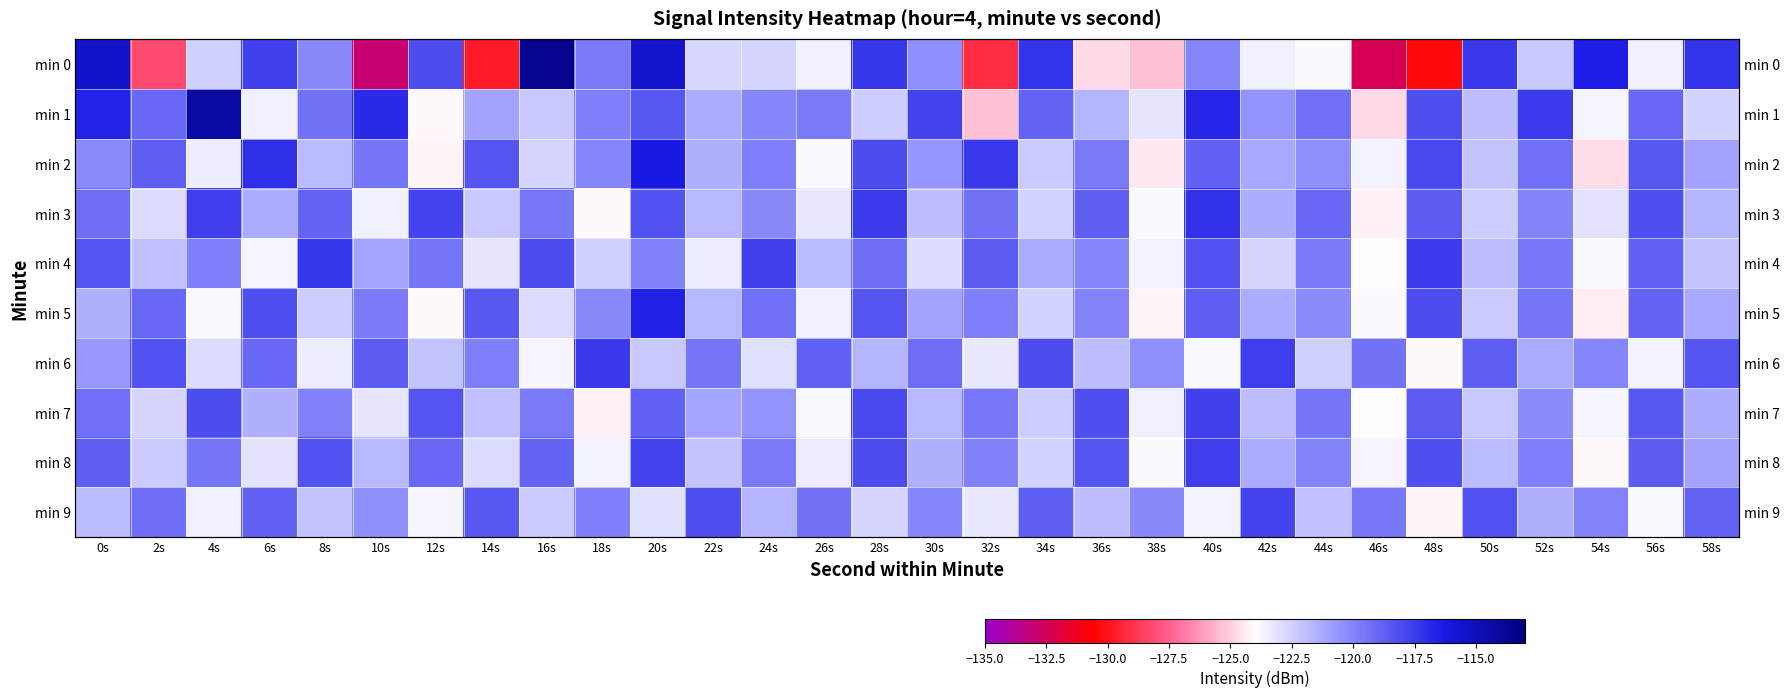

What is the sum of the min 9 values at 14s and 58s?

-237.4